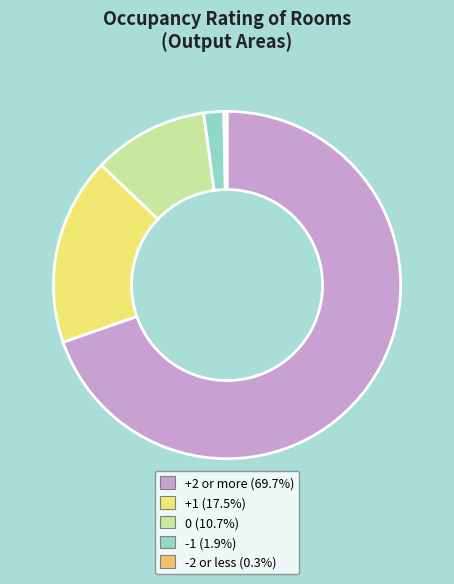

How many slices are in this pie chart?

5